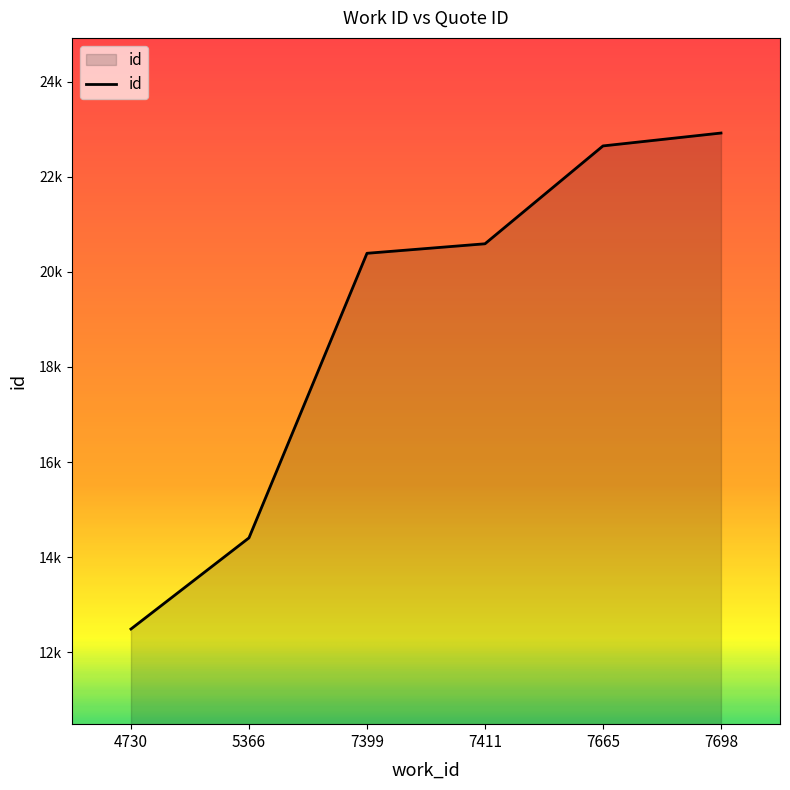

Does the chart have visible grid lines?

No